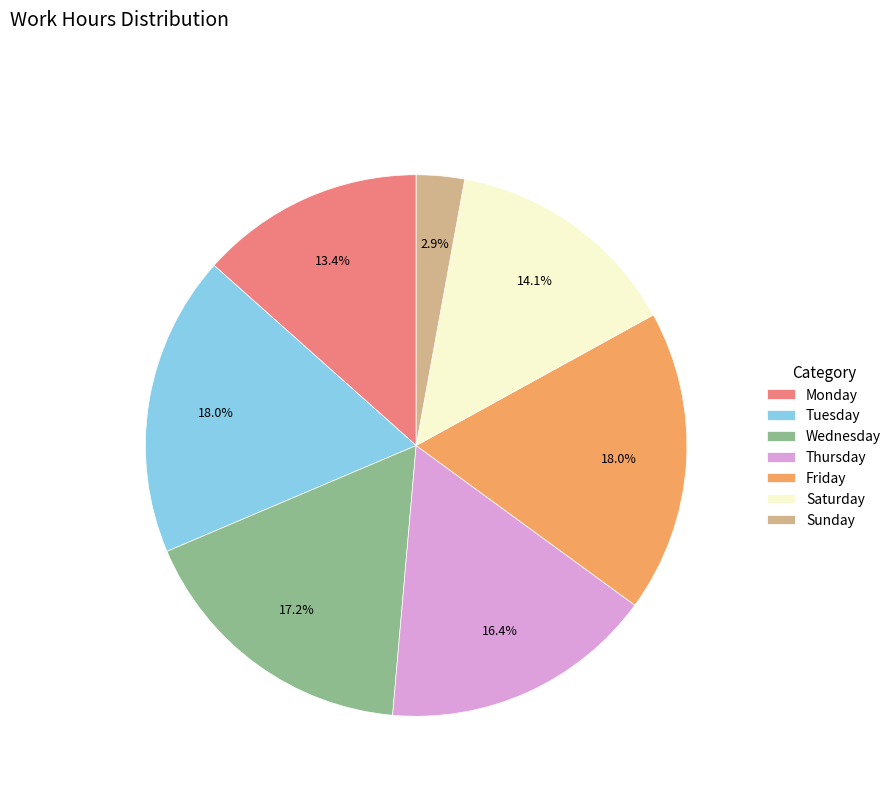

Does Tuesday account for over 50% of the chart?

No